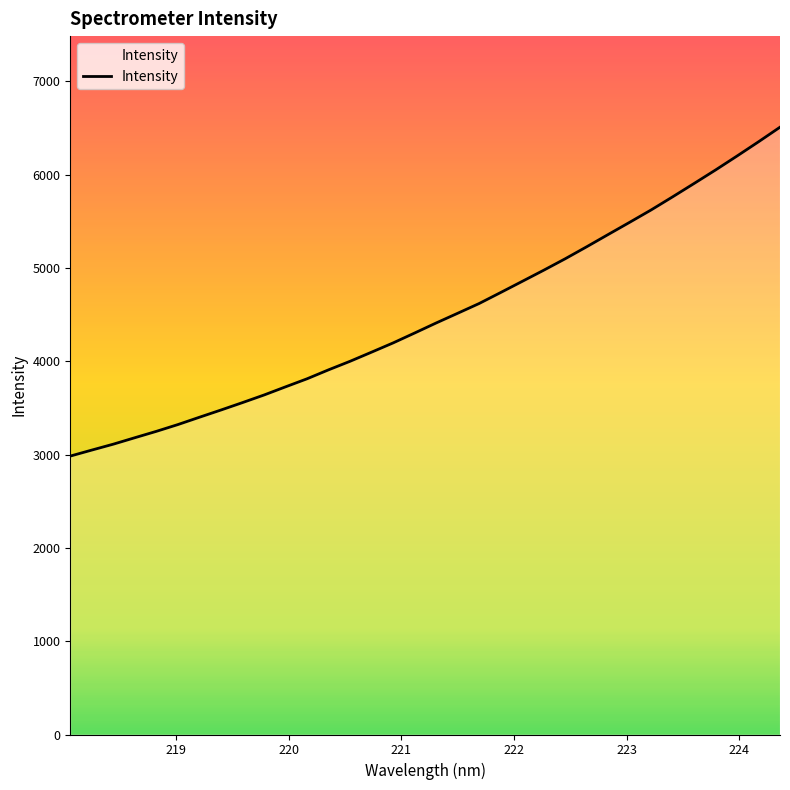

What is the greatest value displayed?

6510.0